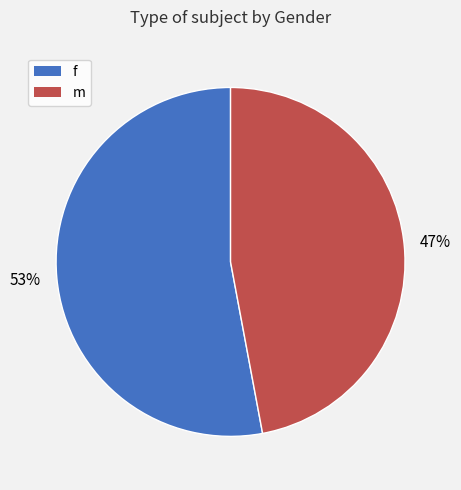

To the nearest percent, what is the combined percentage of m and f?

100%